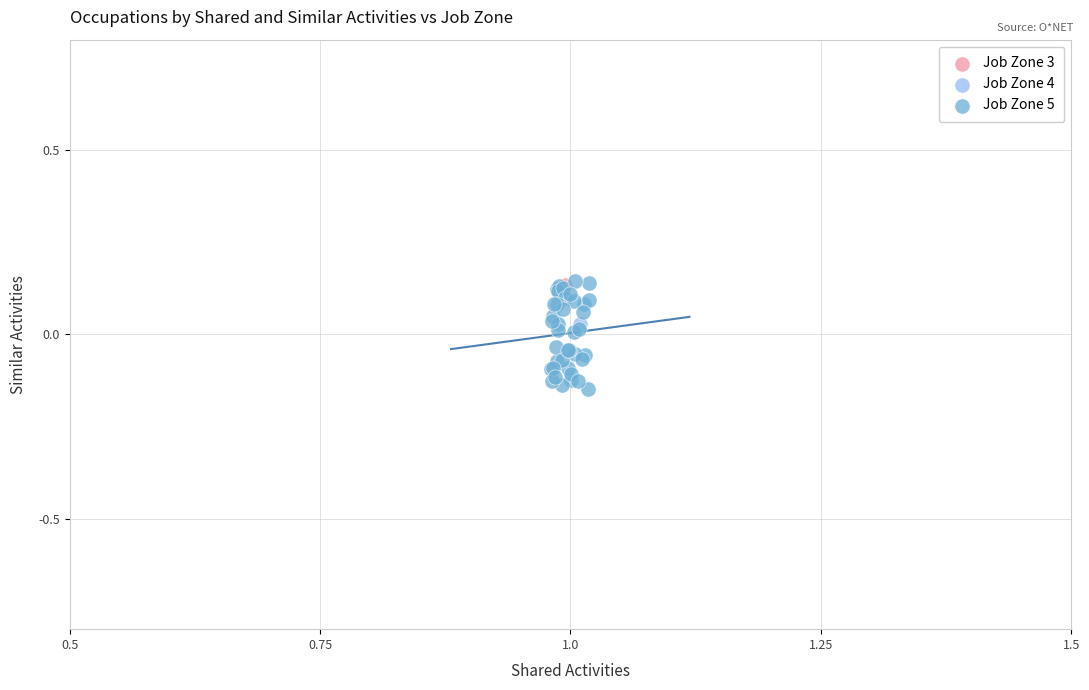

What are all the series names shown in the legend?

Job Zone 3, Job Zone 4, Job Zone 5